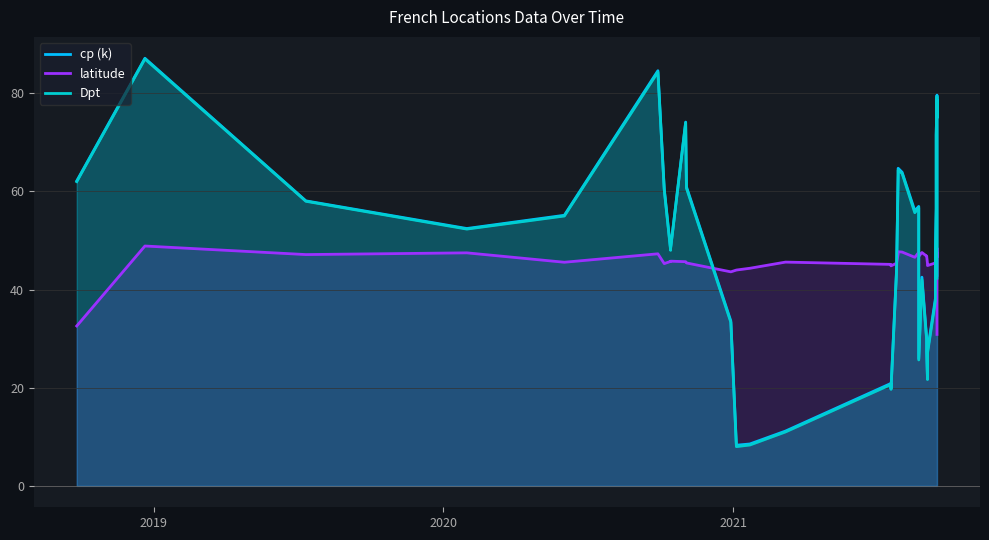

Which series has the largest total across all categories?

cp (k)